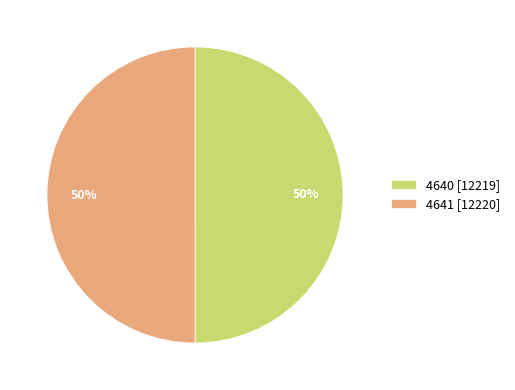

What percentage is the 4641 [12220] slice, to the nearest percent?

50%